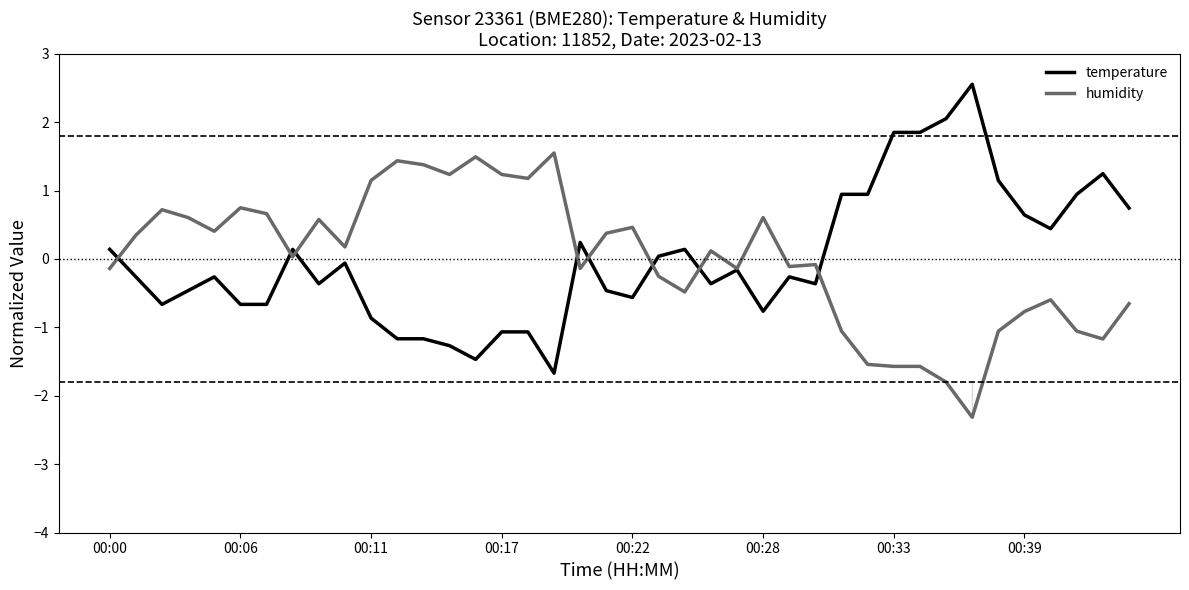

Is the value of temperature at 14 greater than the value of humidity at 32?

Yes